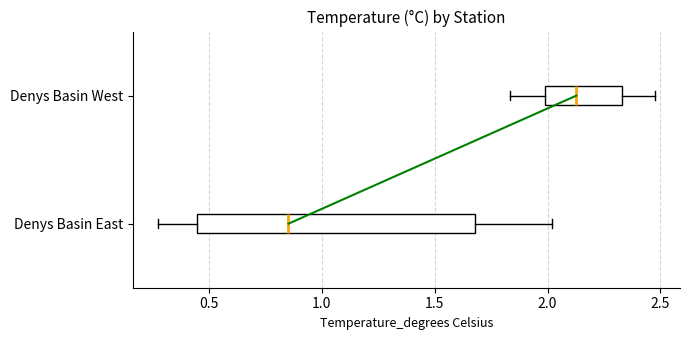

Which box is the widest, from its left edge to its right edge?

Denys Basin East